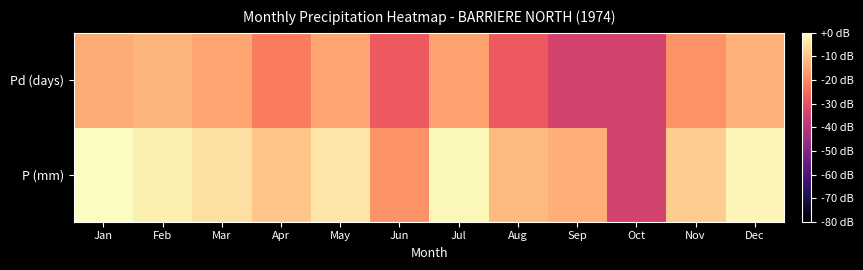

Reading left to right, transcribe all the data shown in this chart.

P (mm): Jan=0.0	Feb=-2.4	Mar=-5.3	Apr=-9.4	May=-4.3	Jun=-18.2	Jul=-1.1	Aug=-11.8	Sep=-13.7	Oct=-33.9	Nov=-8.3	Dec=-1.4
Pd (days): Jan=-13.9	Feb=-12.3	Mar=-14.8	Apr=-21.9	May=-14.8	Jun=-27.9	Jul=-15.8	Aug=-27.9	Sep=-33.9	Oct=-33.9	Nov=-18.3	Dec=-13.1